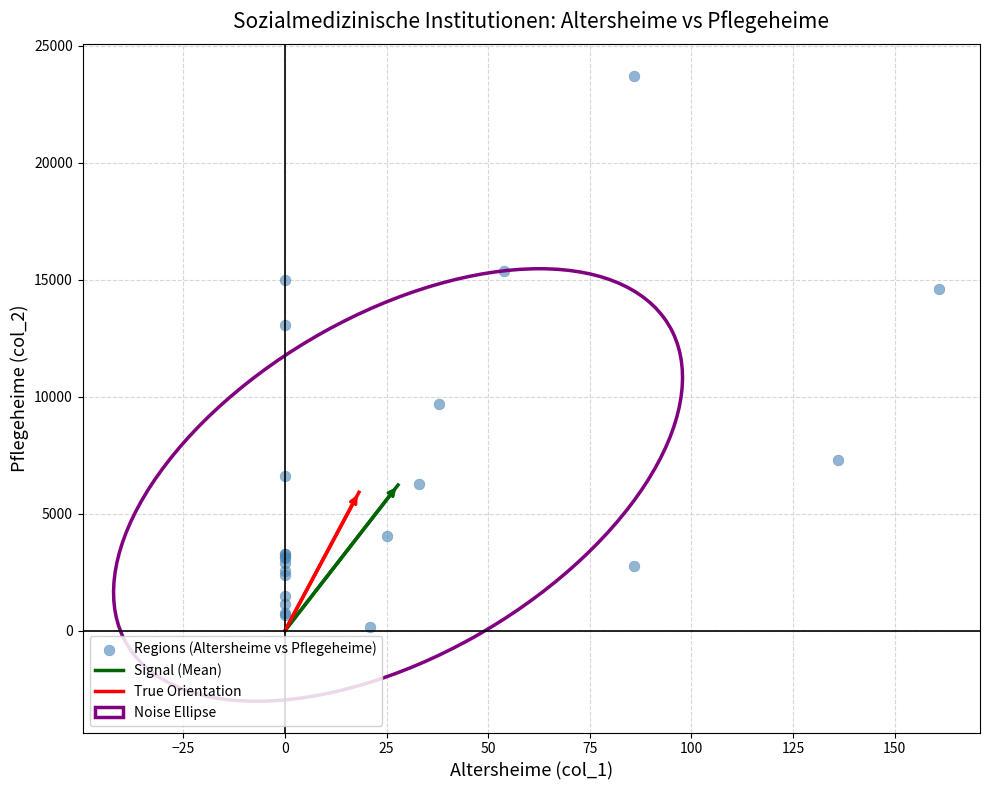

What Y value in the scatter plot is closest to 11953?

13055